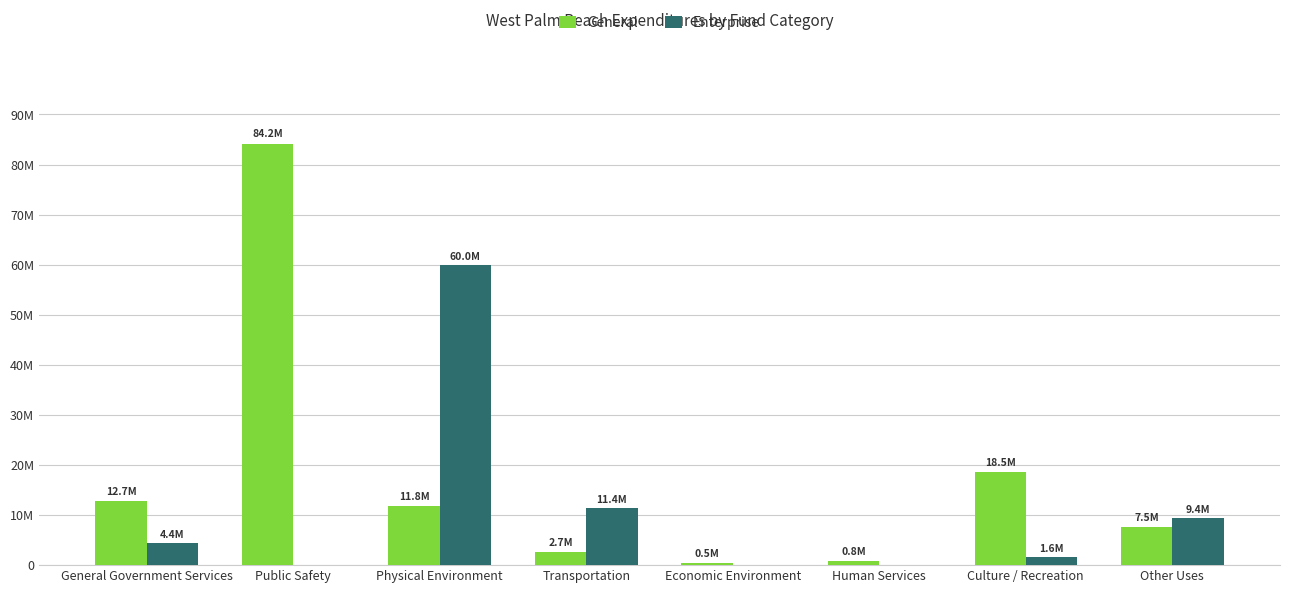

The Enterprise series shows 1607767 at Culture / Recreation. True or false?

True